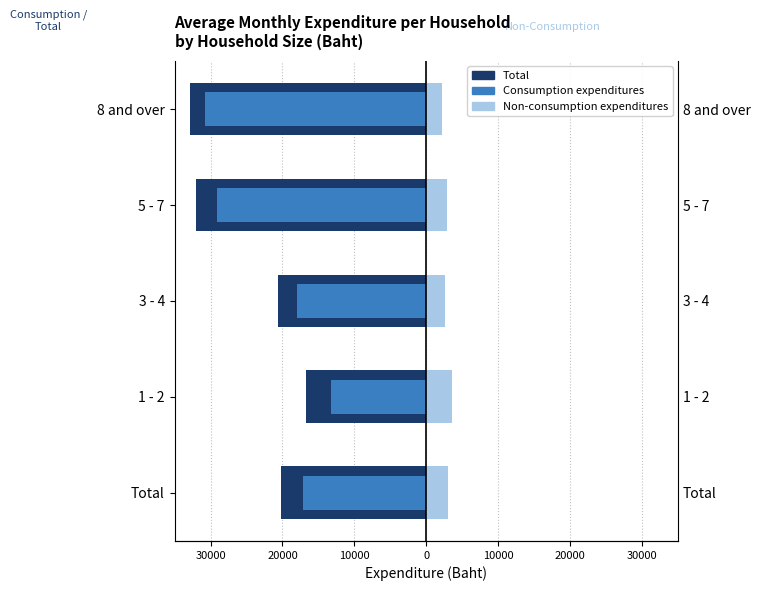

What is the difference between the second highest and second lowest values in the Total series?

11866